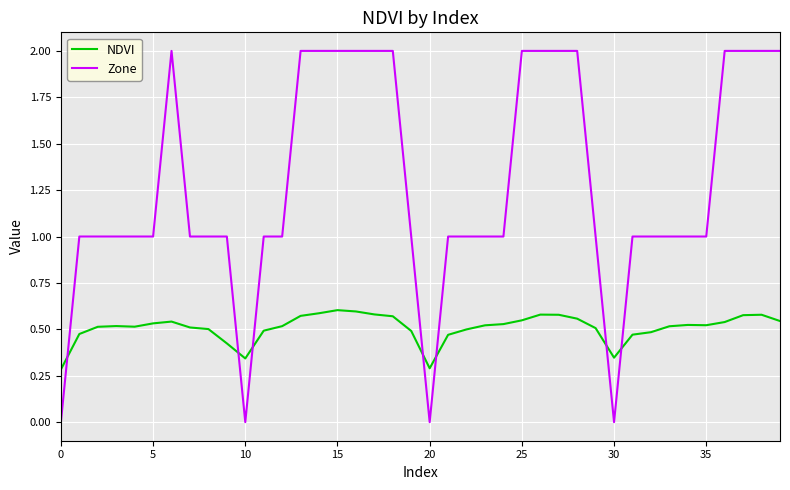

List the series in order of their peak value, lowest first.

NDVI, Zone